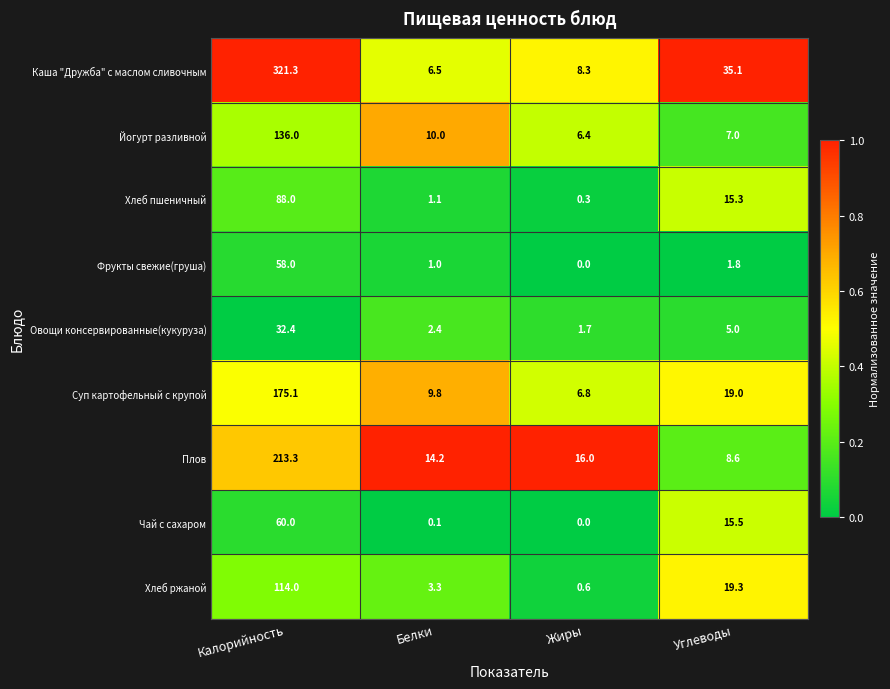

Read the Суп картофельный с крупой value at Жиры.

6.8